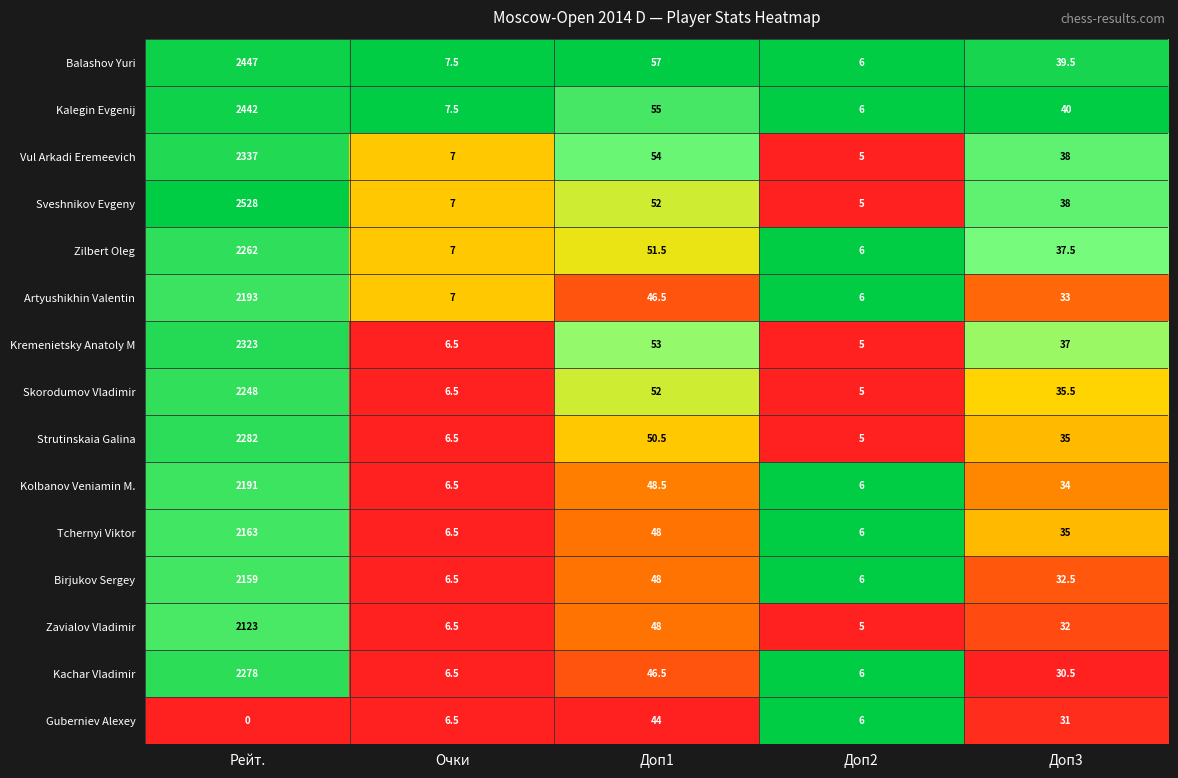

What is the difference between the maximum and second lowest values in the Kalegin Evgenij series?

2434.5